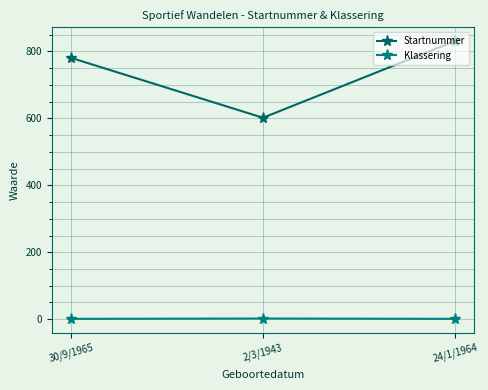

What is the label of the 1st point from the left?

30/9/1965